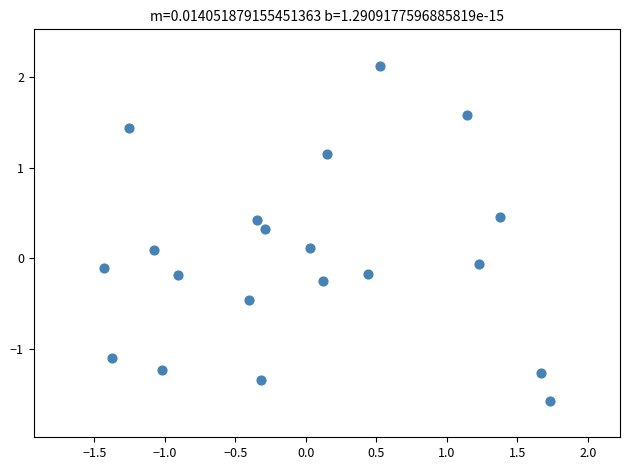

What is the range of Y values (max minus min)?

3.7